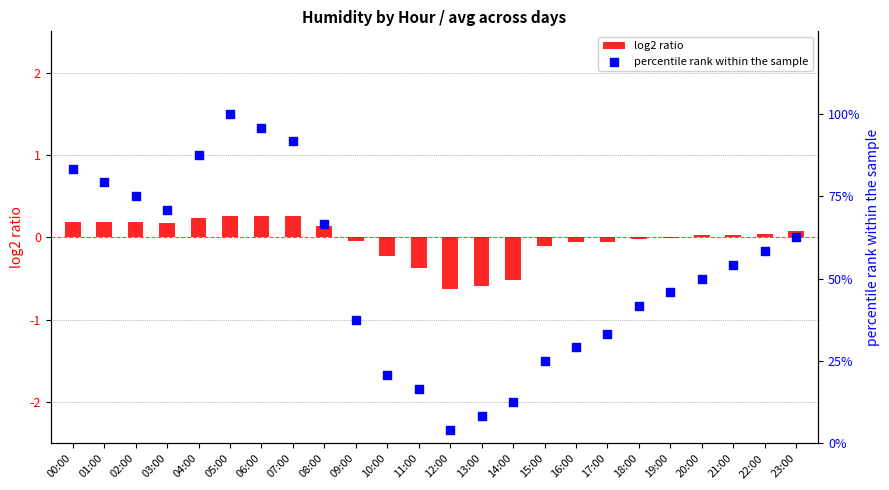

What is the total value across all series at 22:00?

58.4